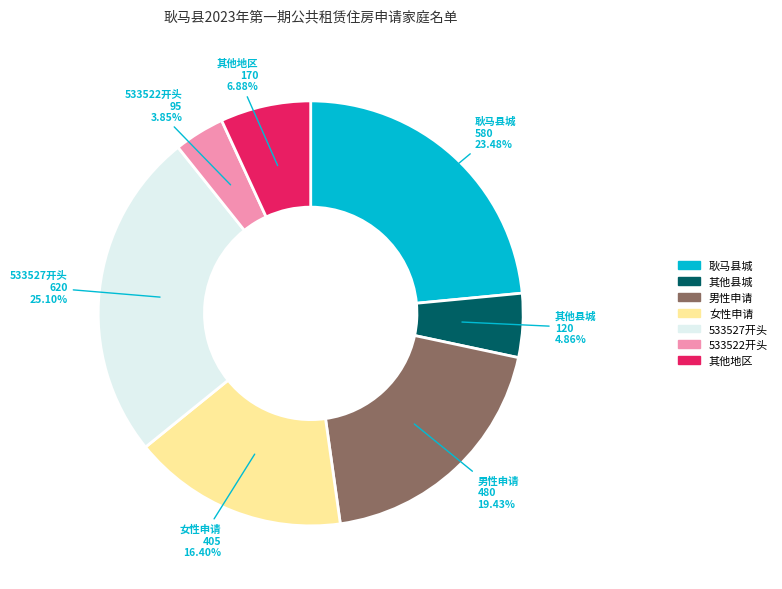

How many segments does this pie chart have?

7